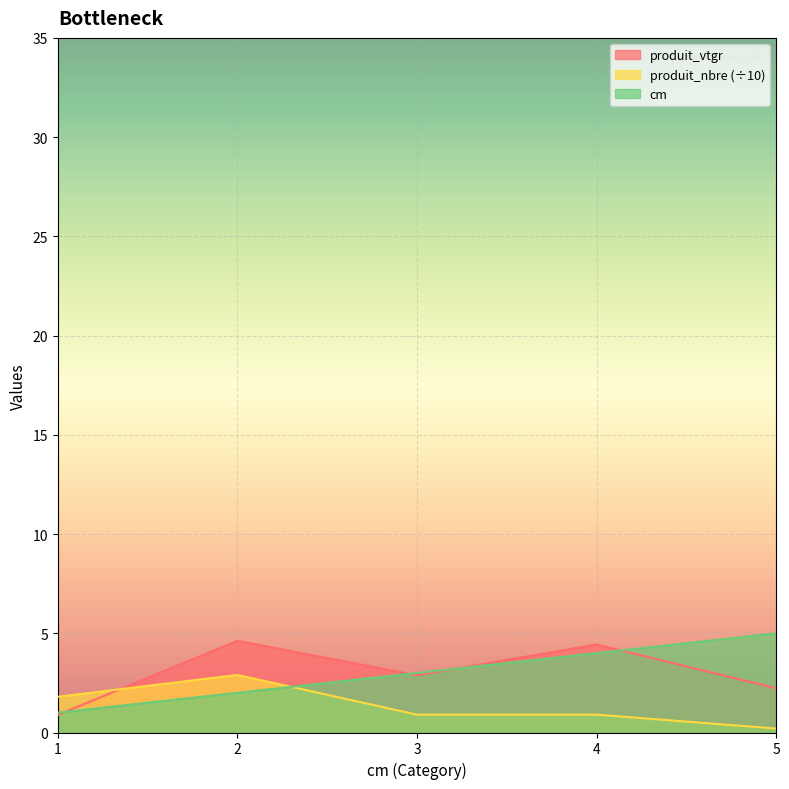

True or false: cm has more than 0 points higher than both neighbors.

False